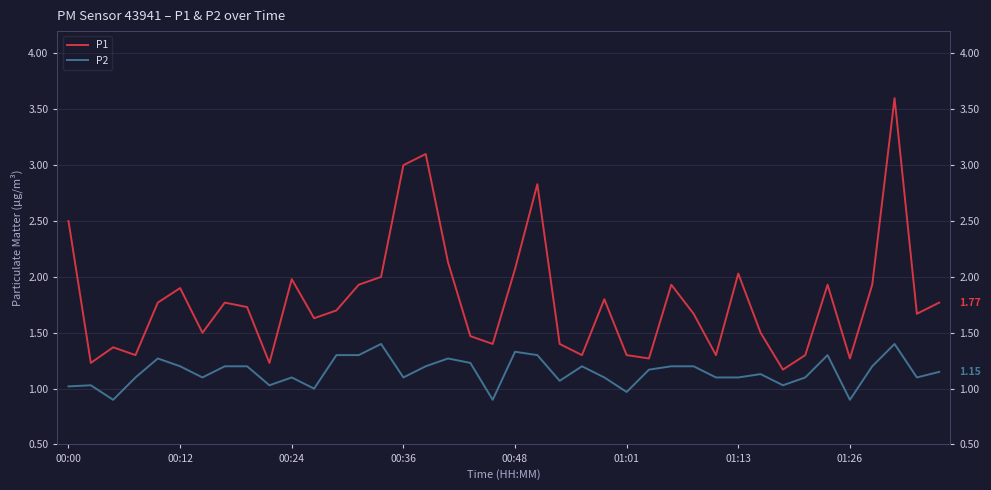

How many lines are shown in the chart?

2